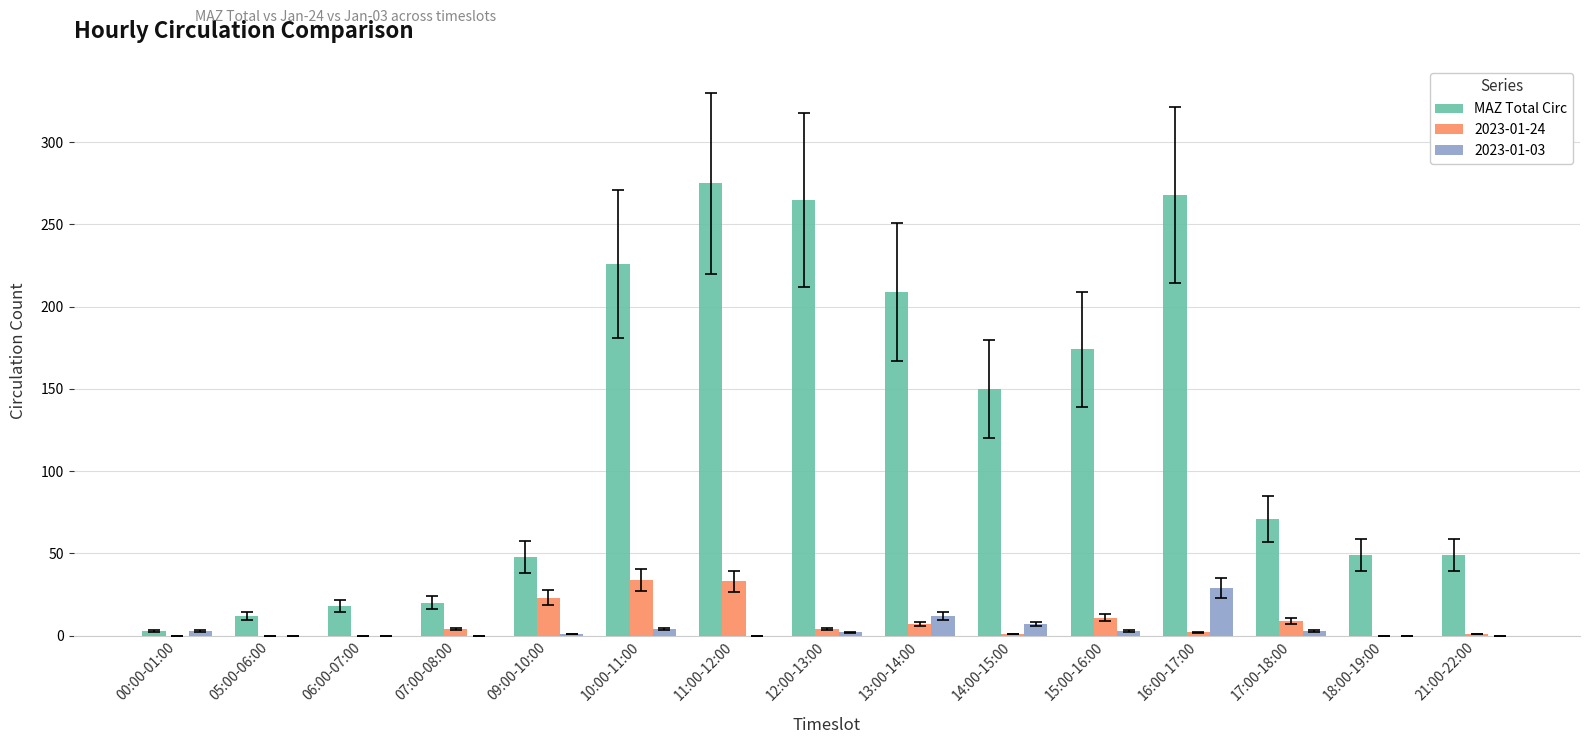

Which category has the highest value across all series?

11:00-12:00